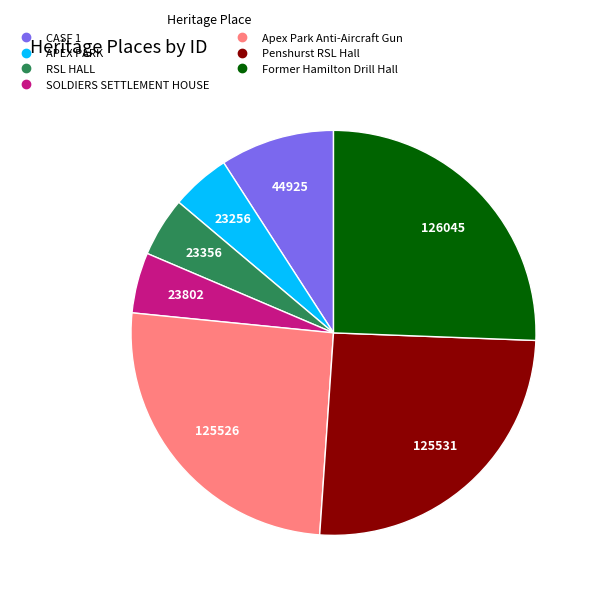

True or false: RSL HALL accounts for 5% of the total.

True